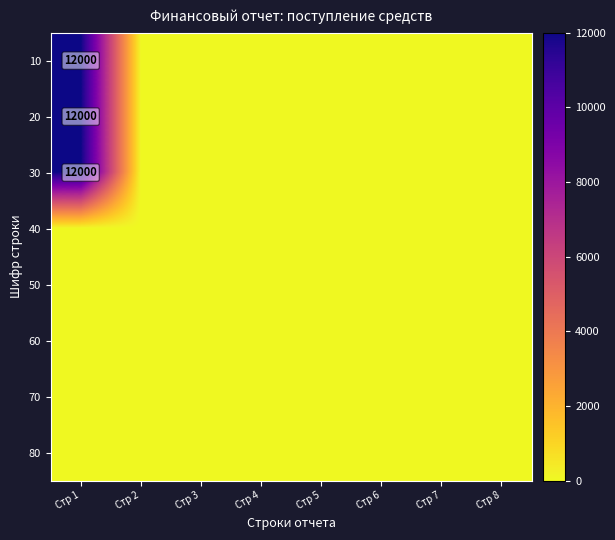

At how many categories does at least one series exceed 1128?

1